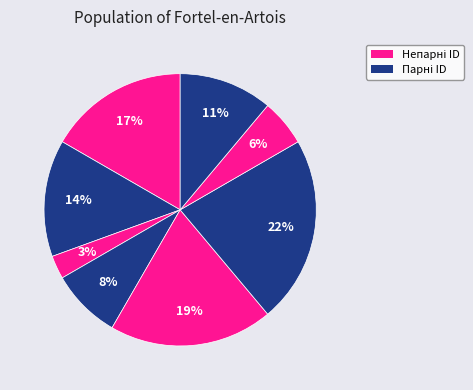

How many segments does this pie chart have?

8